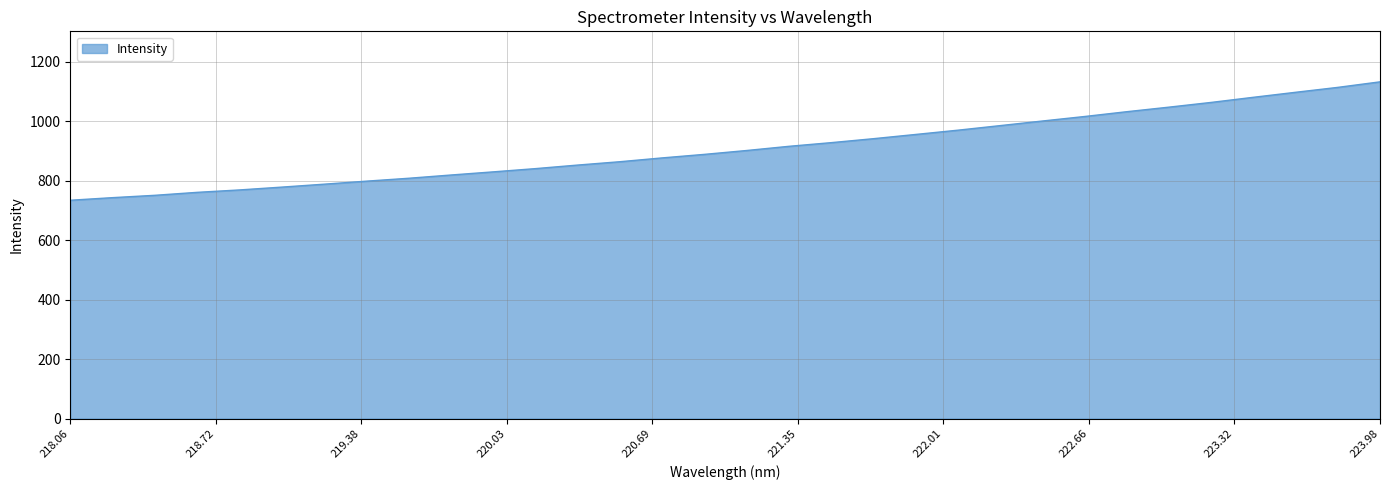

Is this an area chart (filled region under the line)?

Yes